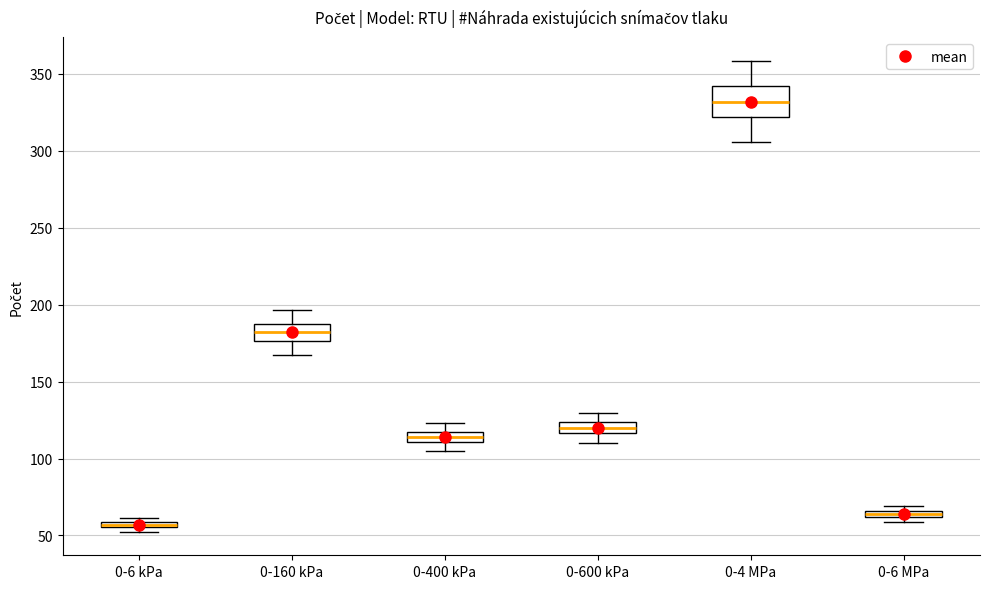

Which box is the tallest, from its lower edge to its upper edge?

0-4 MPa